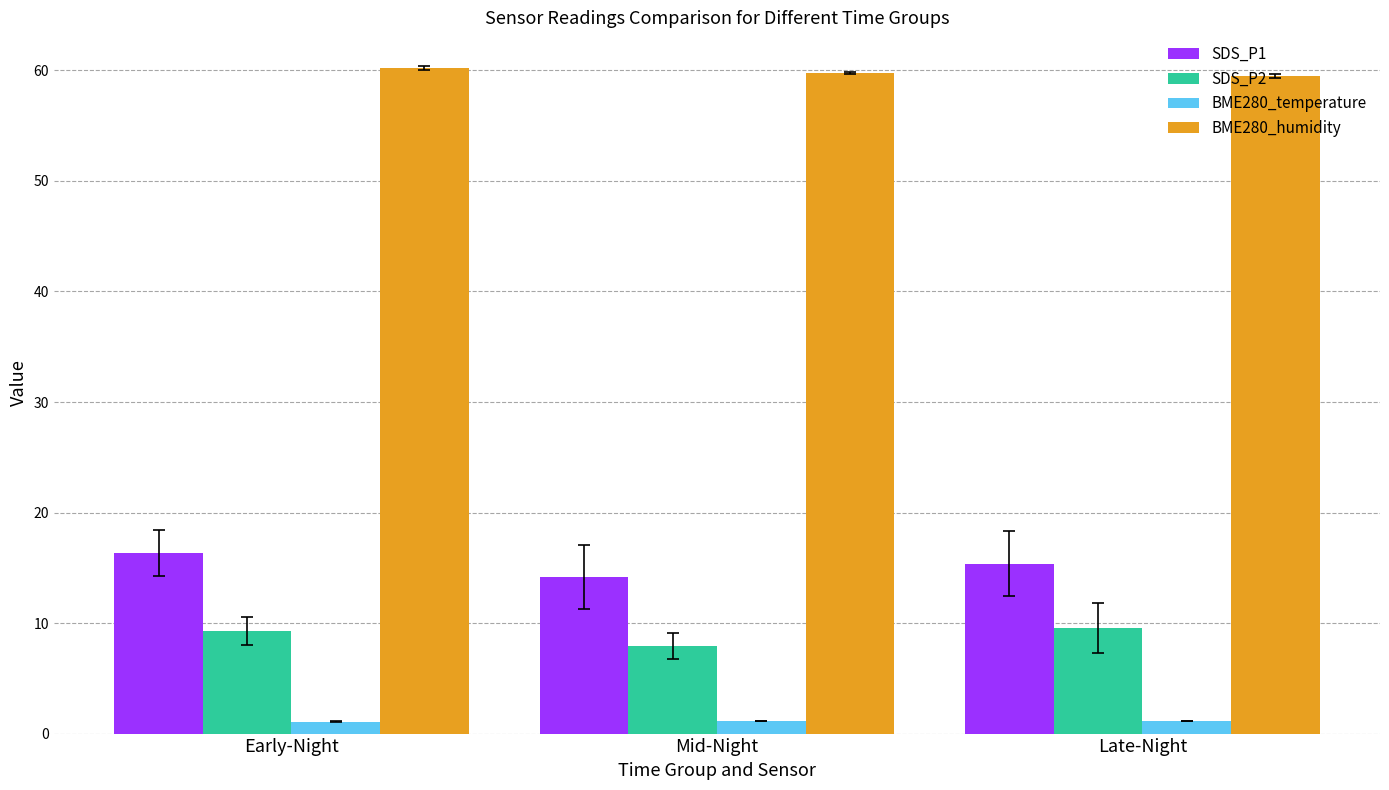

What are all the series names shown in the legend?

SDS_P1, SDS_P2, BME280_temperature, BME280_humidity